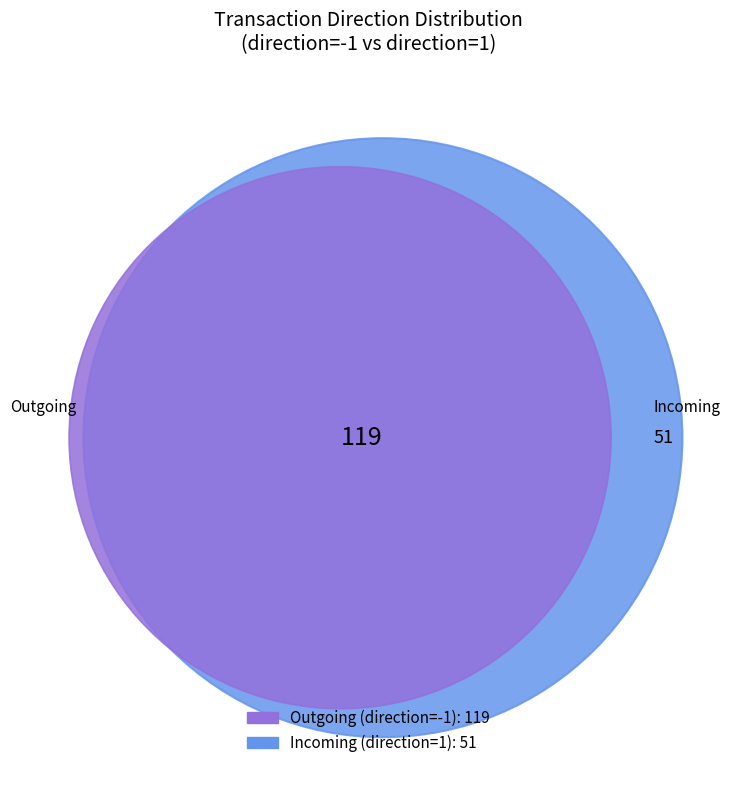

Does -1 represent more than half of the total?

Yes